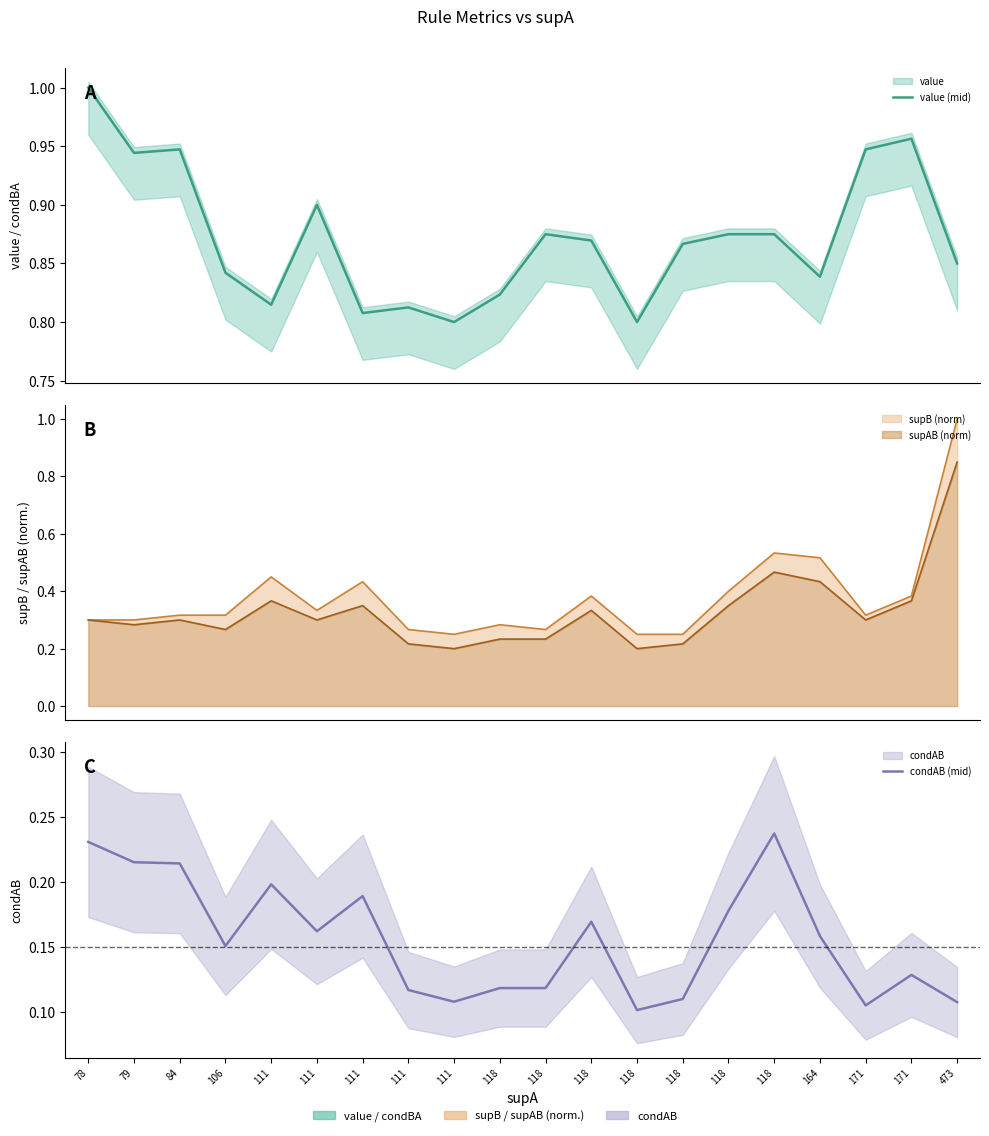

True or false: value (mid) has a value of 0.9 at 118.

True